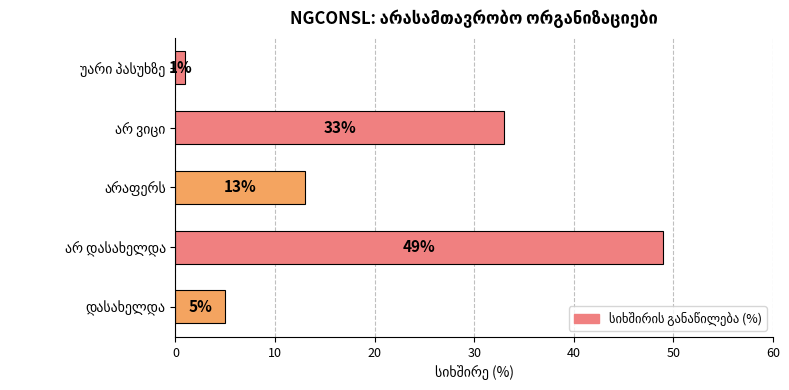

What is the difference between the maximum and minimum values?

48